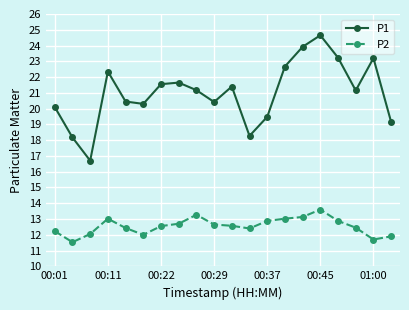

Rank the series by their average value, from lowest to highest.

P2, P1